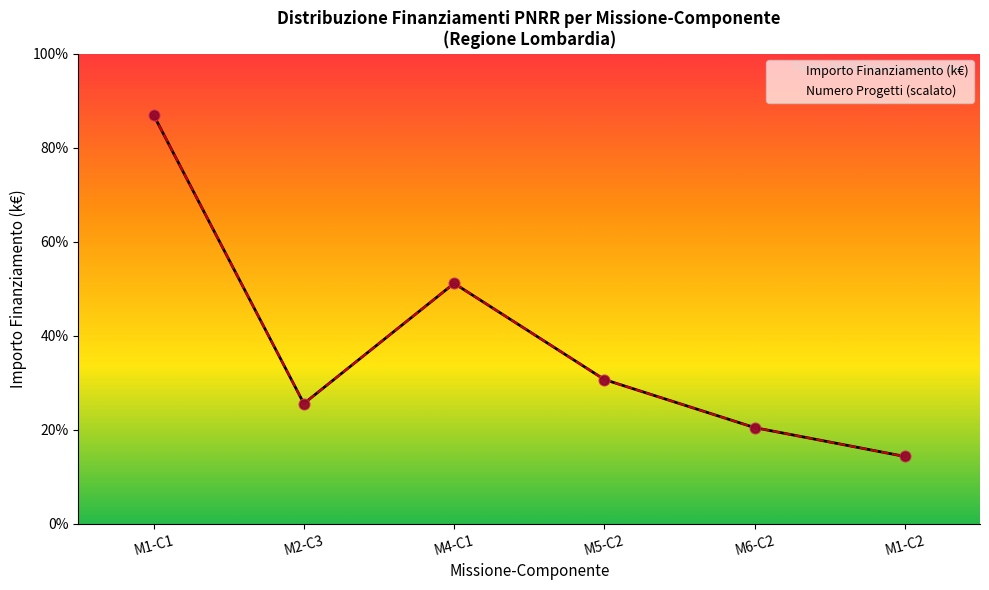

Which series contains the highest Y value?

Importo Finanziamento (k€)